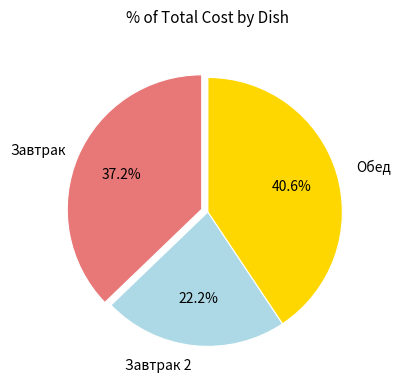

Is there a majority slice in this chart?

No